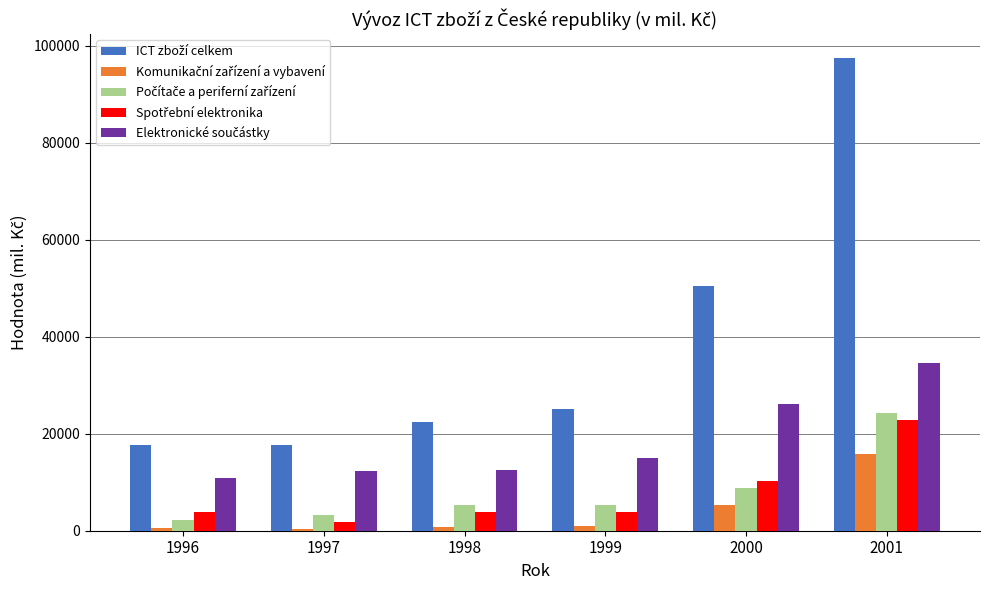

What is the greatest value displayed?

97493.7